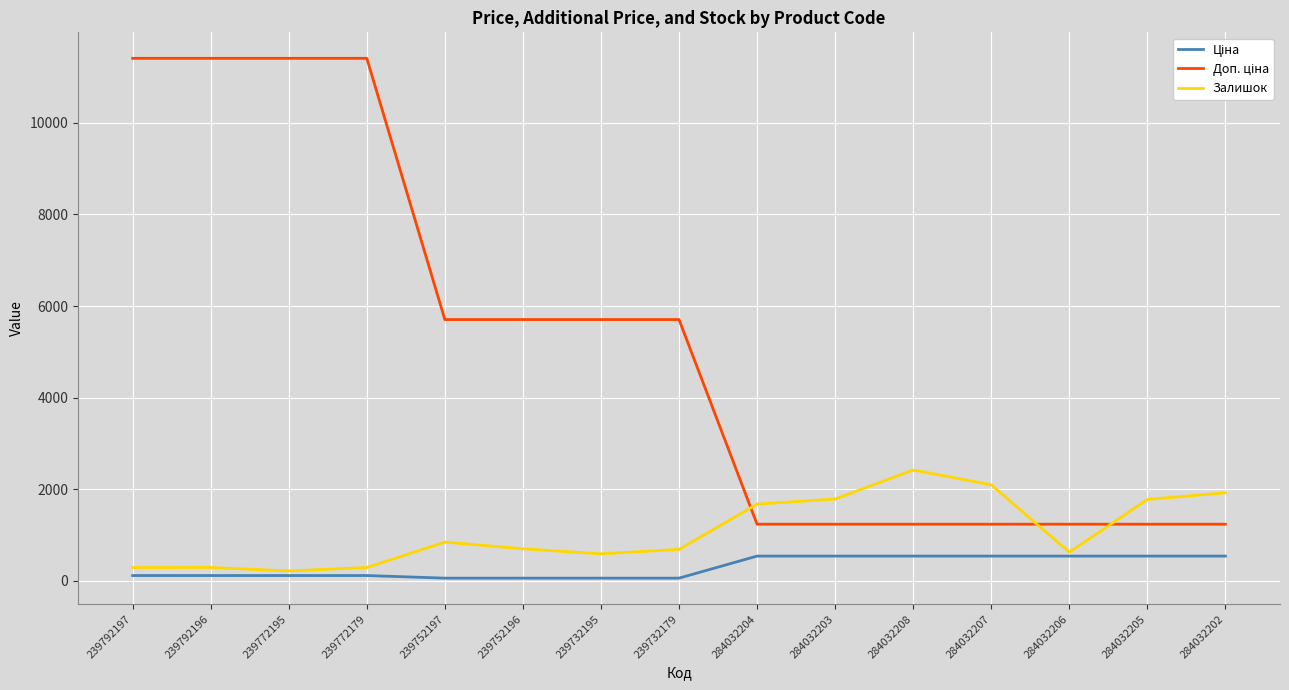

What is the spread (max minus min) of values at 284032203?

1247.0